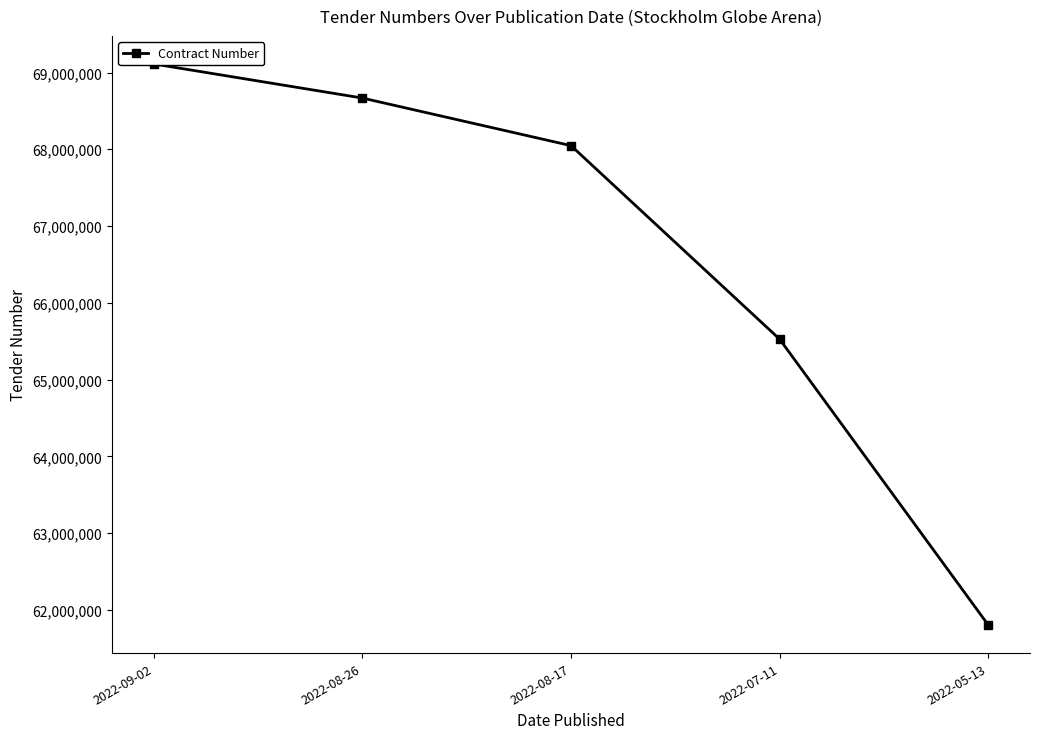

Rank the categories by value from highest to lowest.

2022-09-02, 2022-08-26, 2022-08-17, 2022-07-11, 2022-05-13